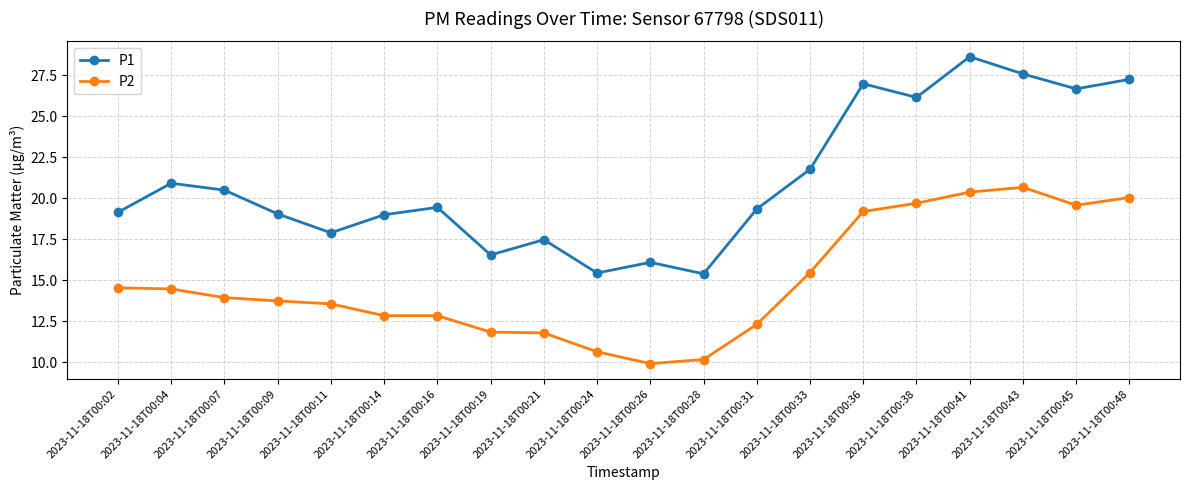

True or false: P2 has more than 0 interior local peaks.

True